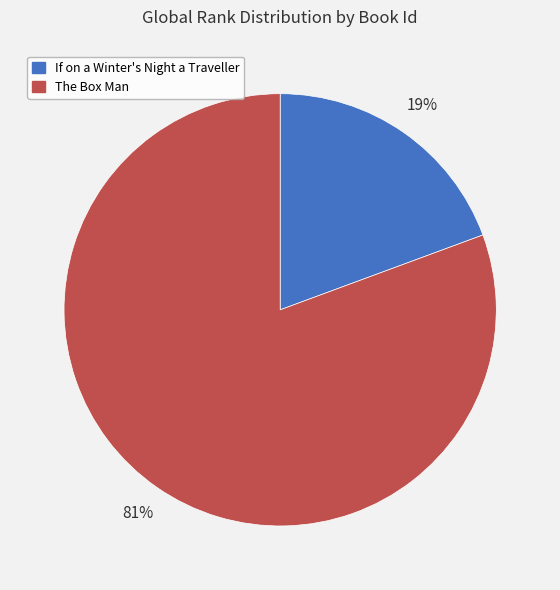

Which slice is the largest?

The Box Man